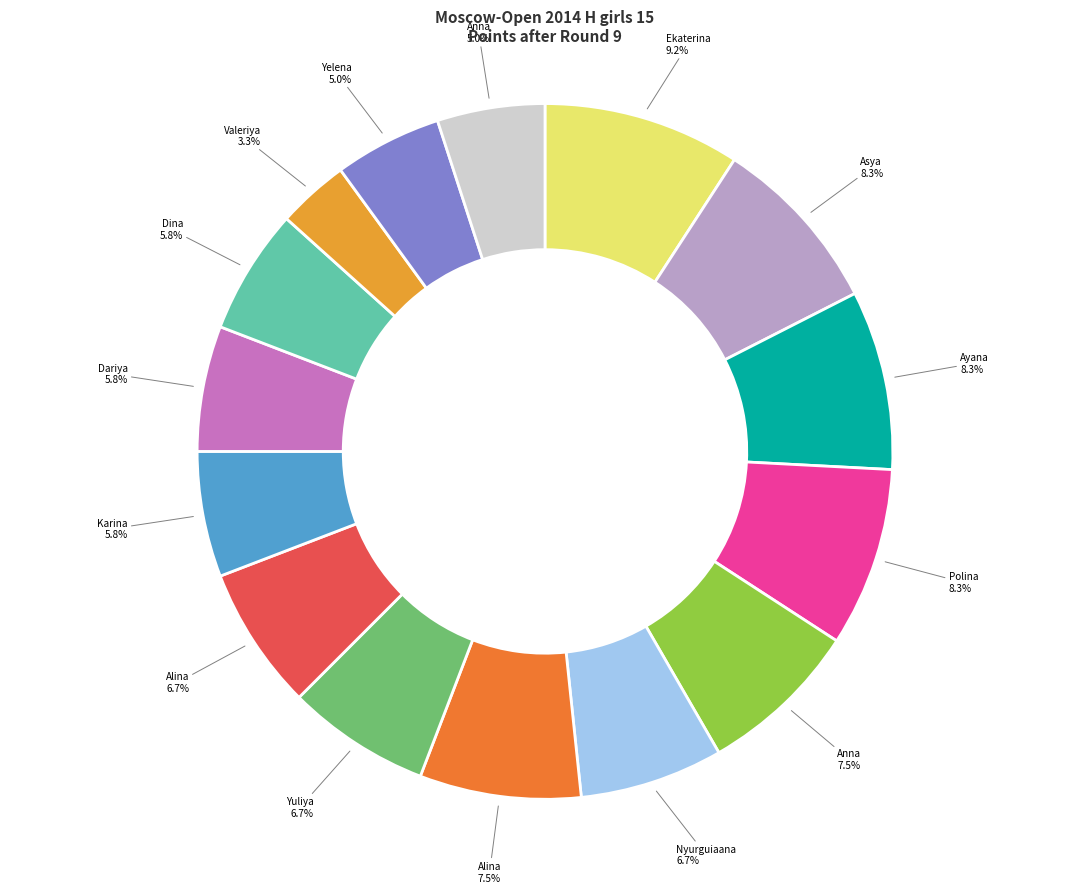

Is there any slice that represents more than half of the pie?

No